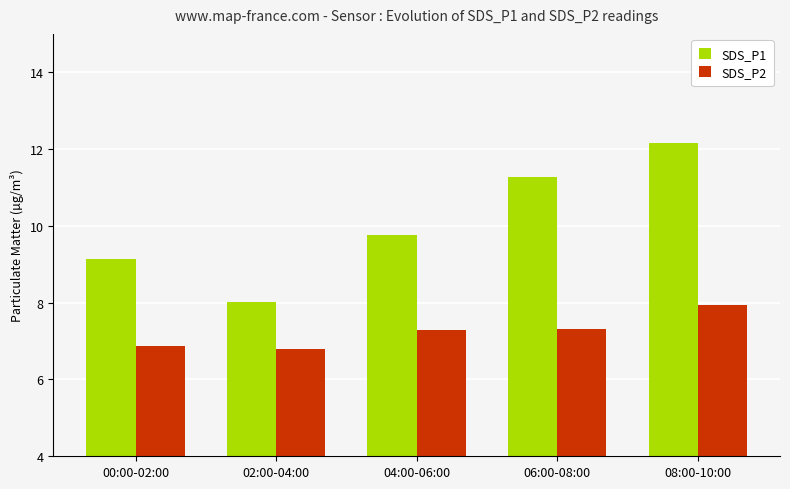

What is the sum of all SDS_P1 values?

50.4